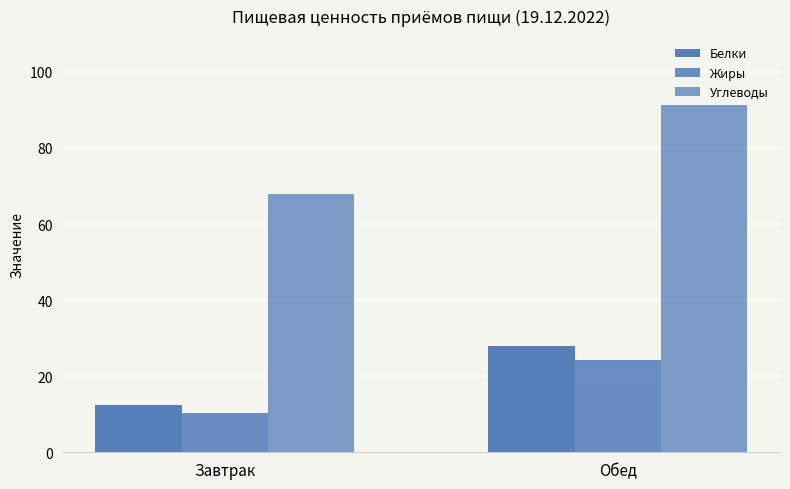

At which category is the sum across all series the highest?

Обед